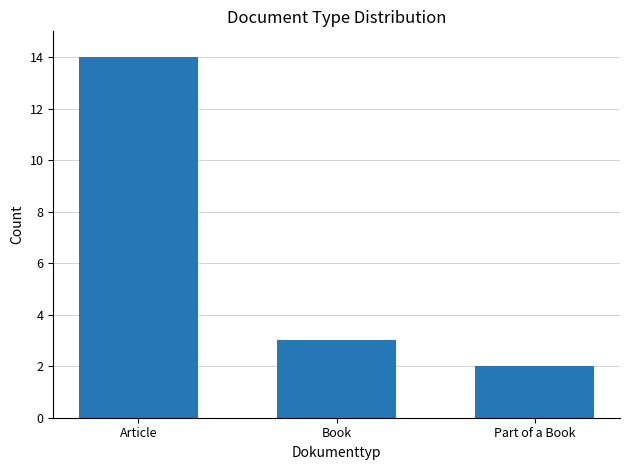

Is it true that the value at Part of a Book is 1?

False